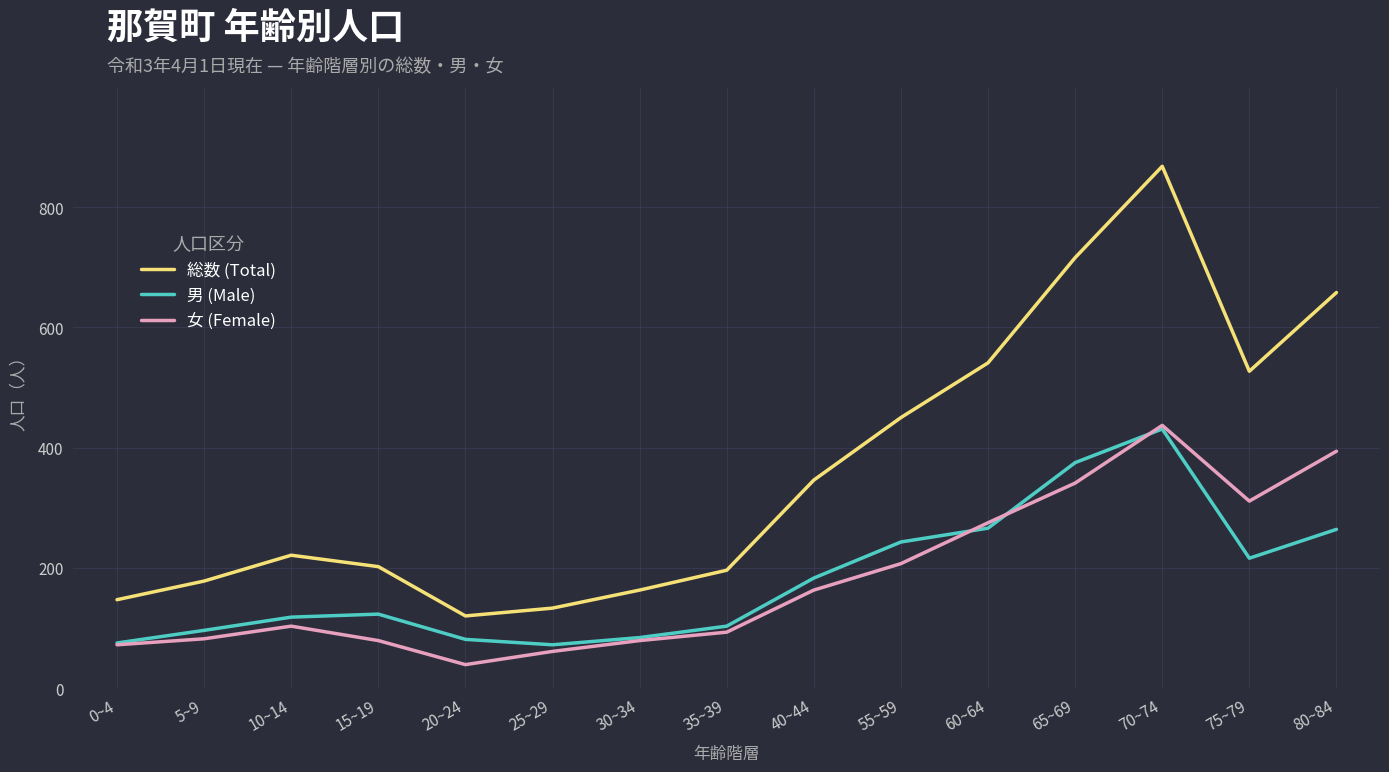

What is the difference between the maximum and minimum values in the 総数 (Total) series?

748